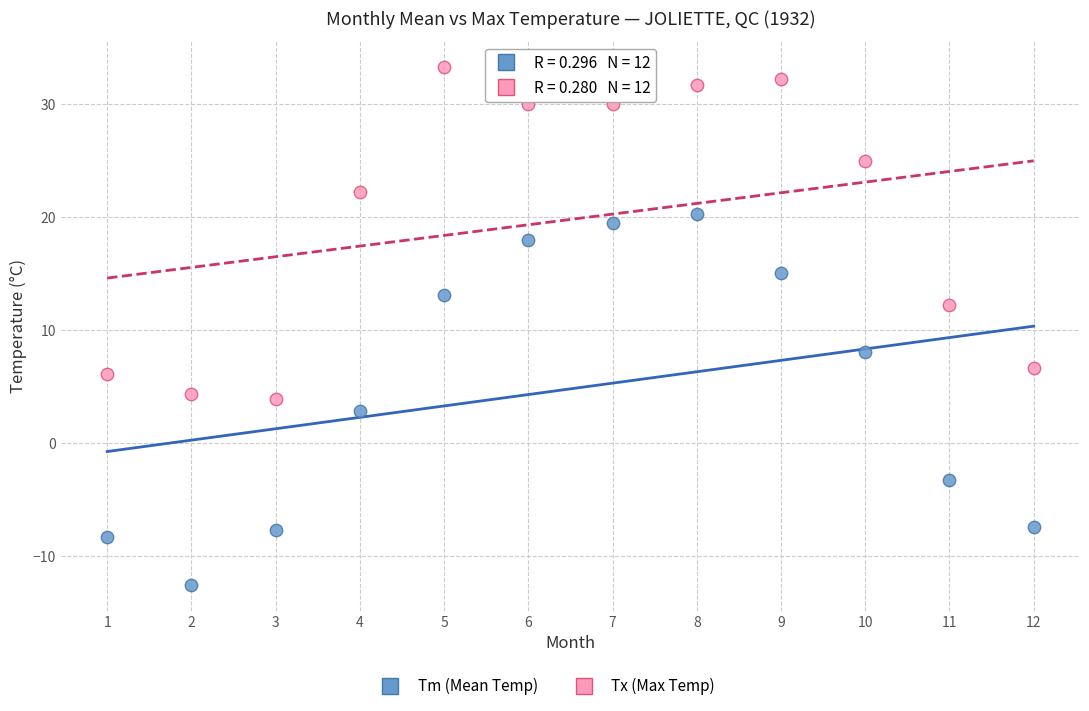

Which series contains the lowest Y value?

Tm (Mean Temp)